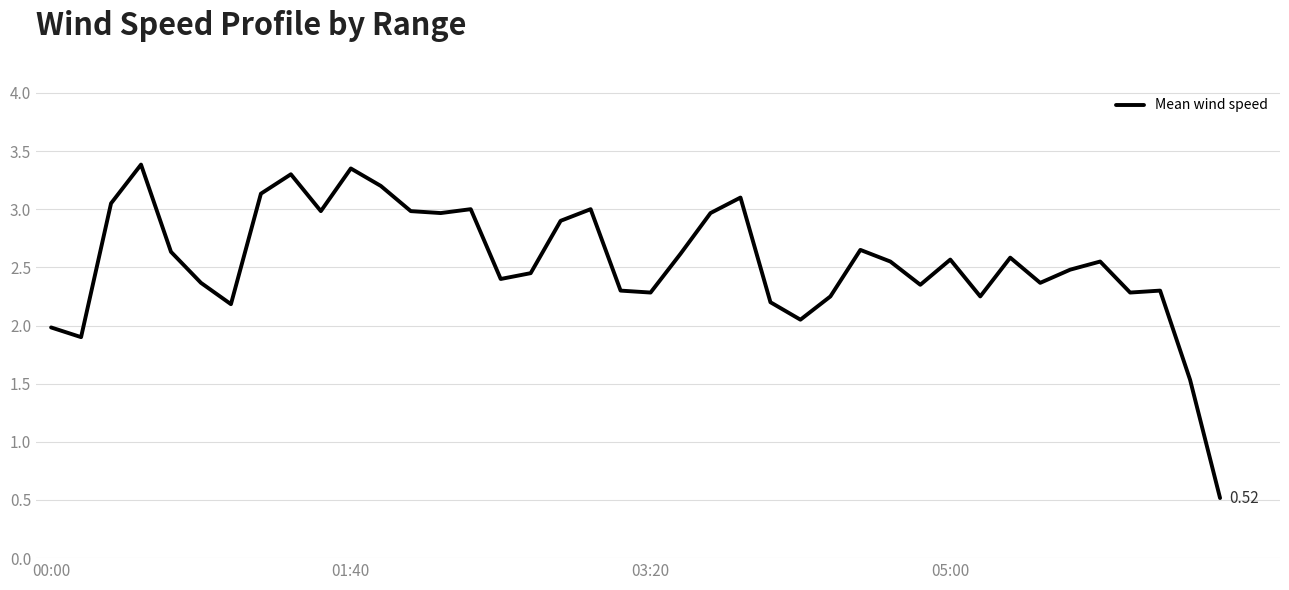

What is the difference between the maximum and minimum values?

2.9